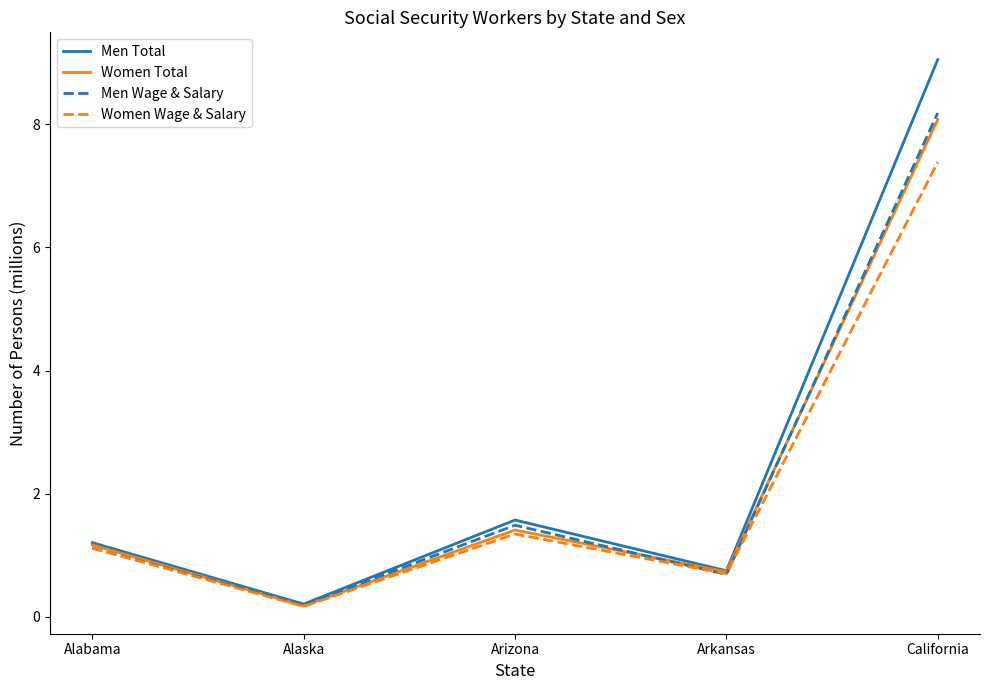

The value of Women Total at Alabama is 2.1. True or false?

False